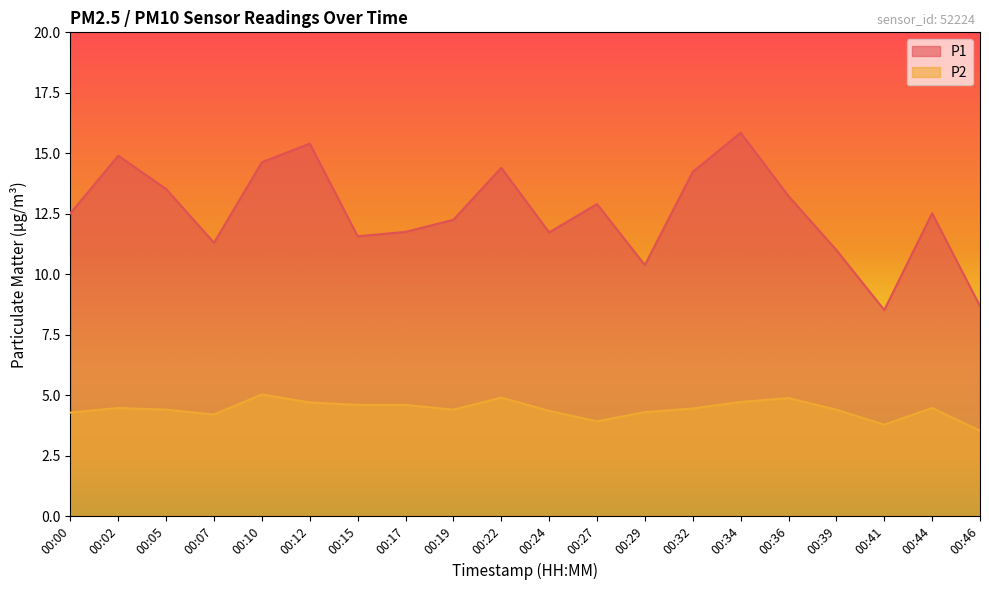

Which series has the largest total across all categories?

P1